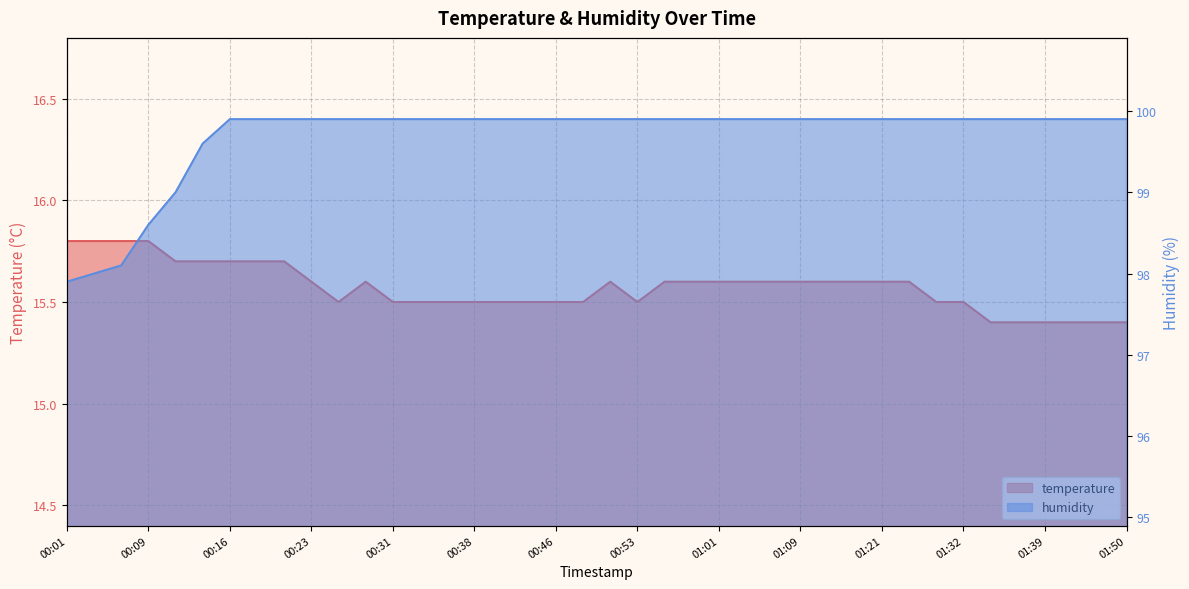

What is the approximate value of humidity at 01:03?

99.9